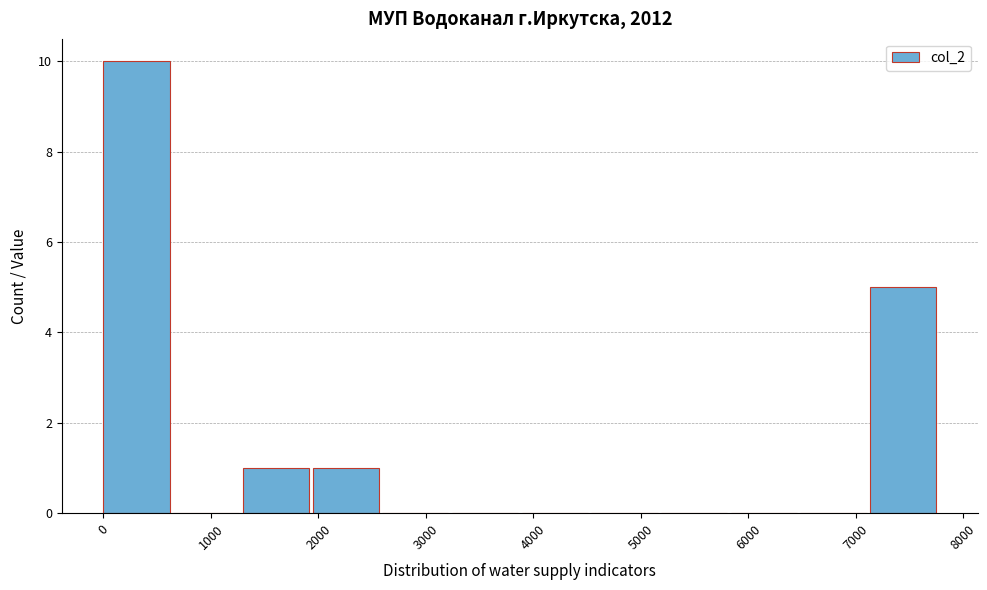

Reading left to right, list every bar in this chart as the range it spans on the x-axis followed by its height. Neither the bar edges nor the heights are printed on the chart, so give them approximately, as read against the axes.

0 to 600: 10
600 to 1300: 0
1300 to 1900: 1
1900 to 2600: 1
2600 to 3200: 0
3200 to 3900: 0
3900 to 4500: 0
4500 to 5200: 0
5200 to 5800: 0
5800 to 6500: 0
6500 to 7100: 0
7100 to 7800: 5